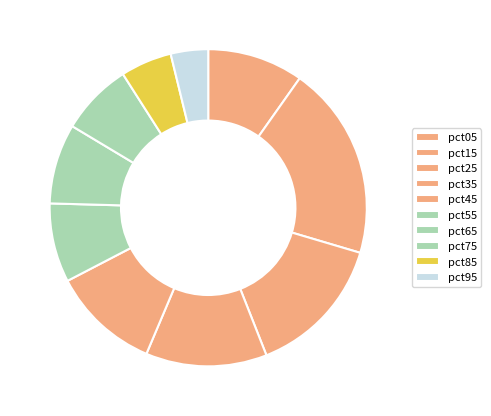

To the nearest percent, what portion does pct65 represent?

8%